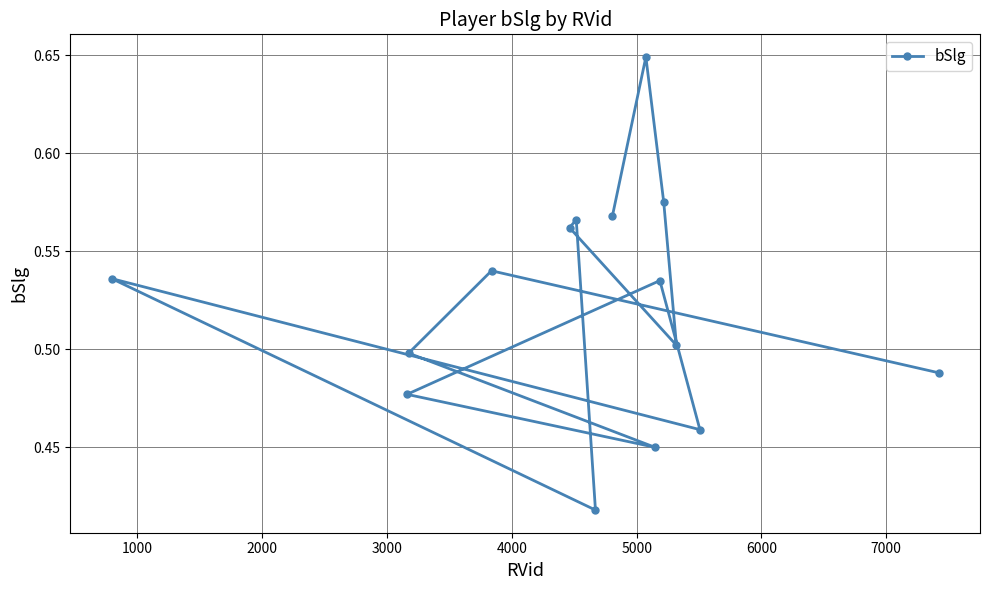

Does the chart have visible grid lines?

Yes